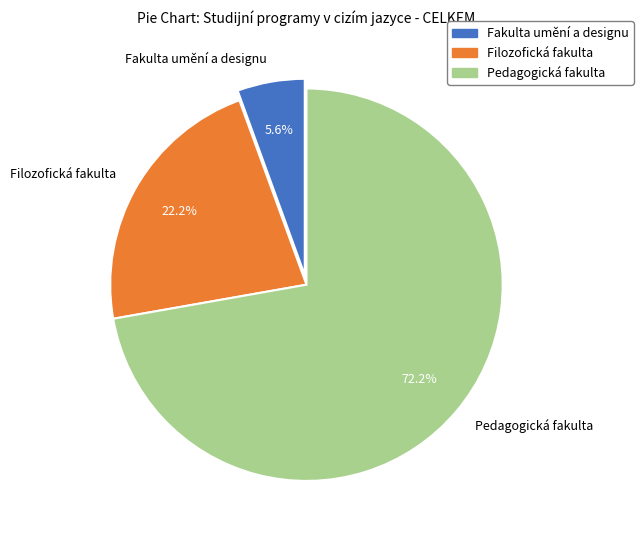

To the nearest percent, what is the average slice percentage?

33%